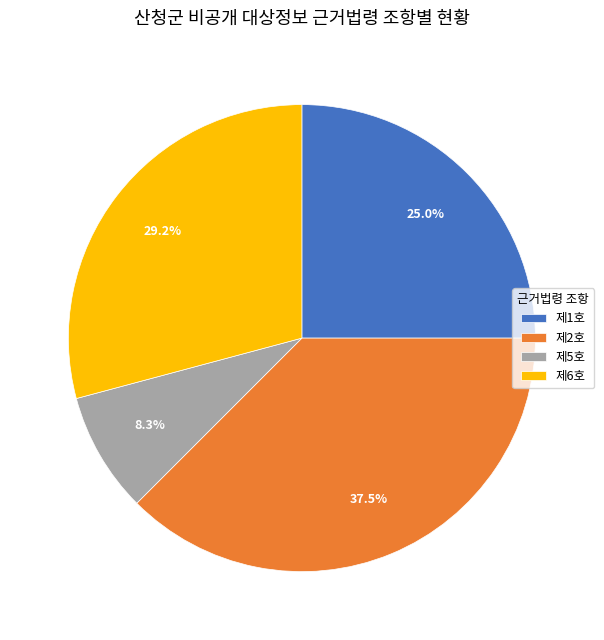

To the nearest percent, what portion does 제1호 represent?

25%